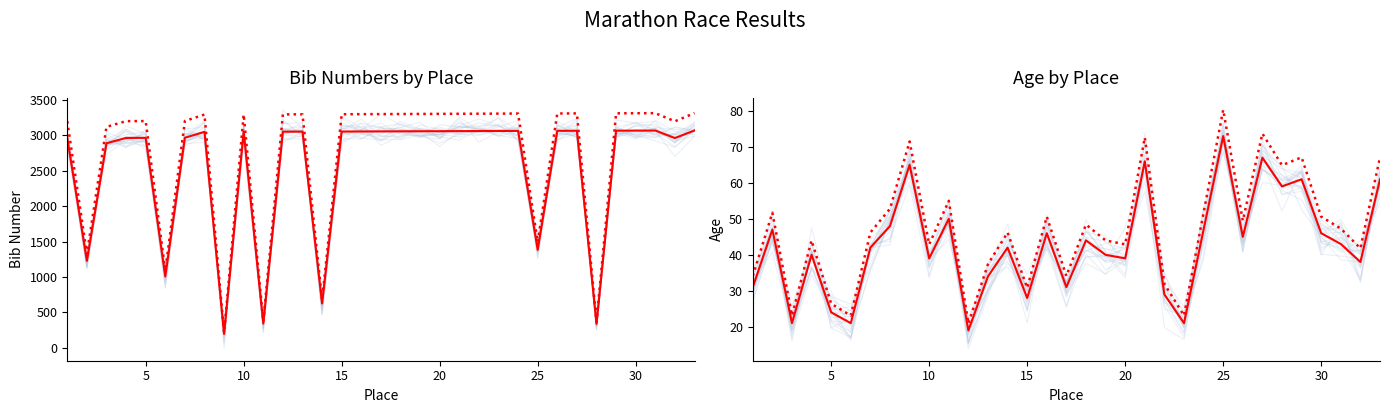

True or false: bib (predicted) and age (predicted) intersect in this chart.

False